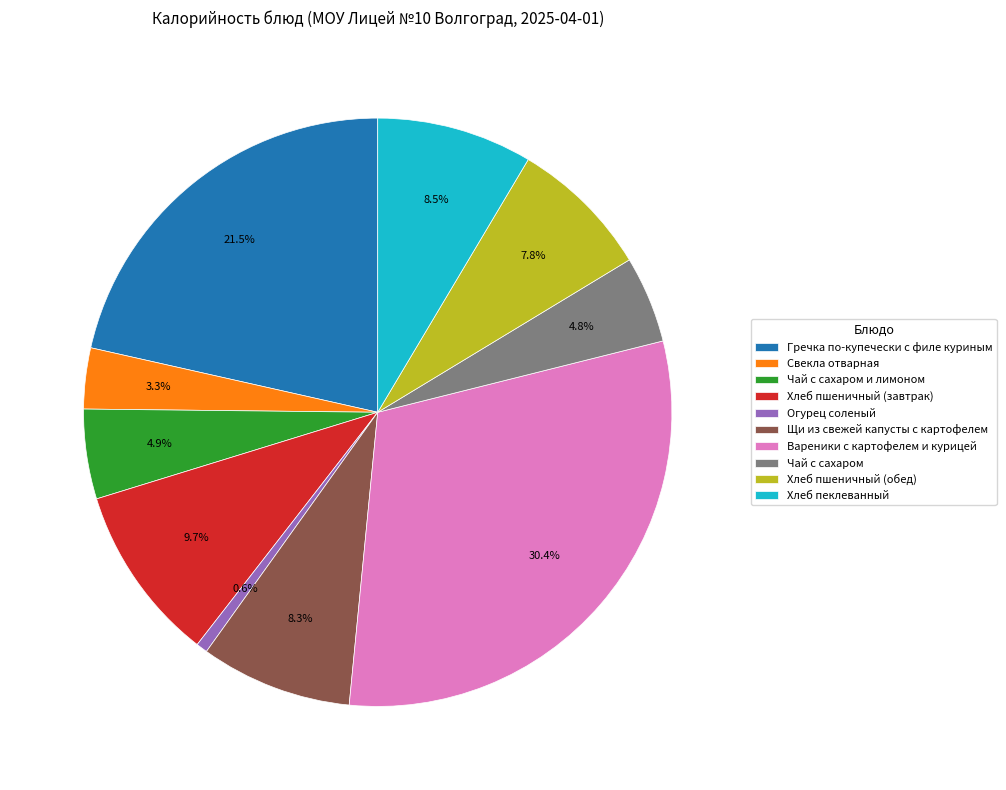

To the nearest percent, what is the combined percentage of Чай с сахаром и лимоном and Щи из свежей капусты с картофелем?

13%